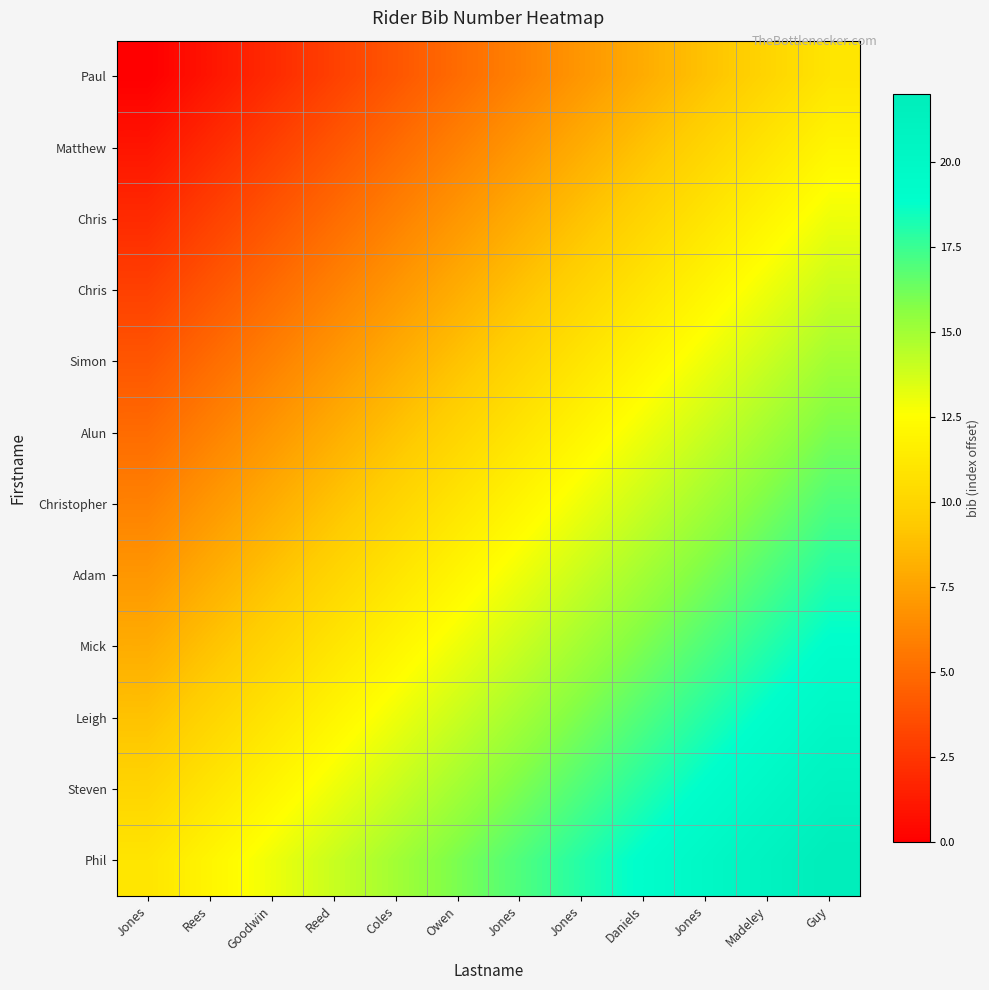

What is the spread (max minus min) of values at Jones?

11